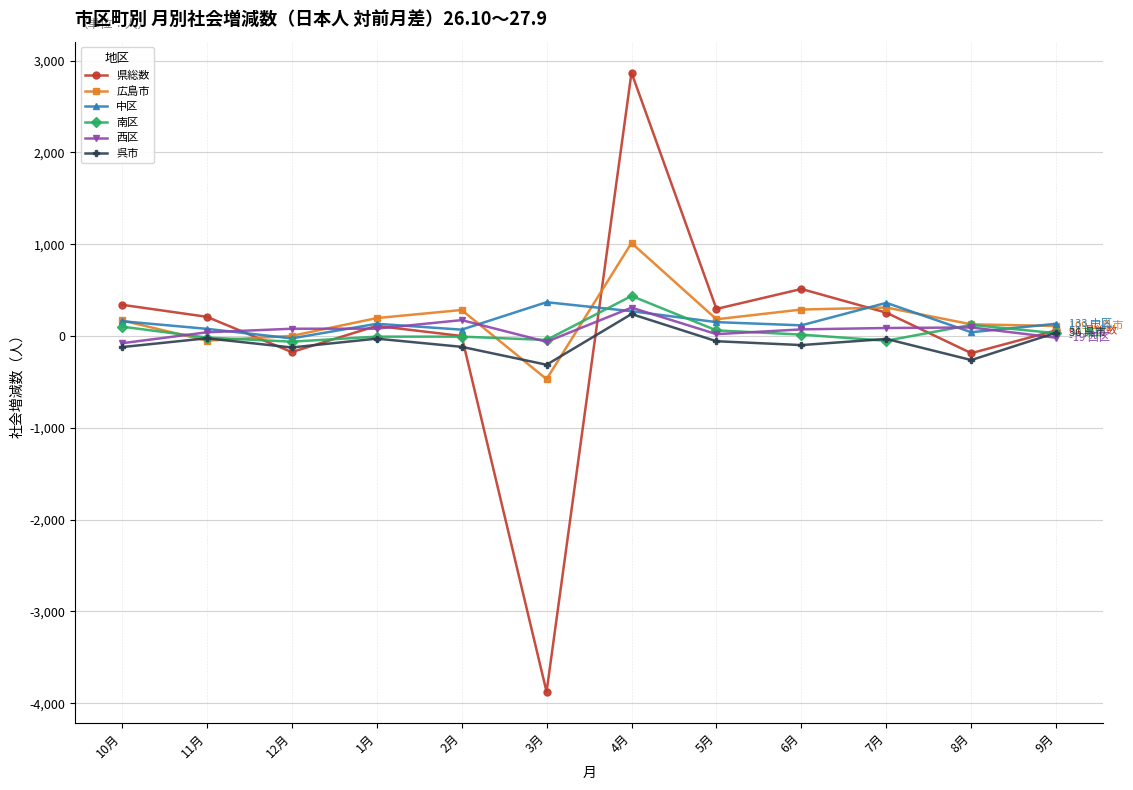

How many negative values does the 中区 series have?

1